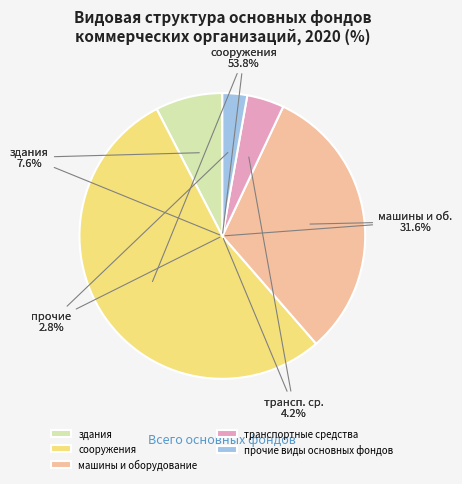

True or false: транспортные средства accounts for 4% of the total.

True